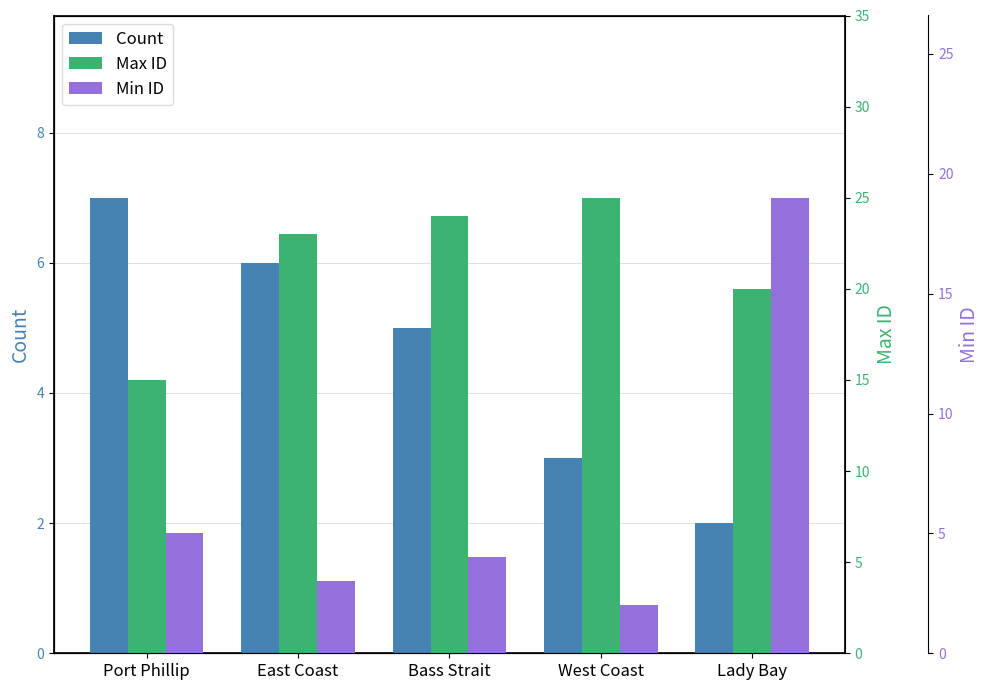

Are the bars horizontal?

No